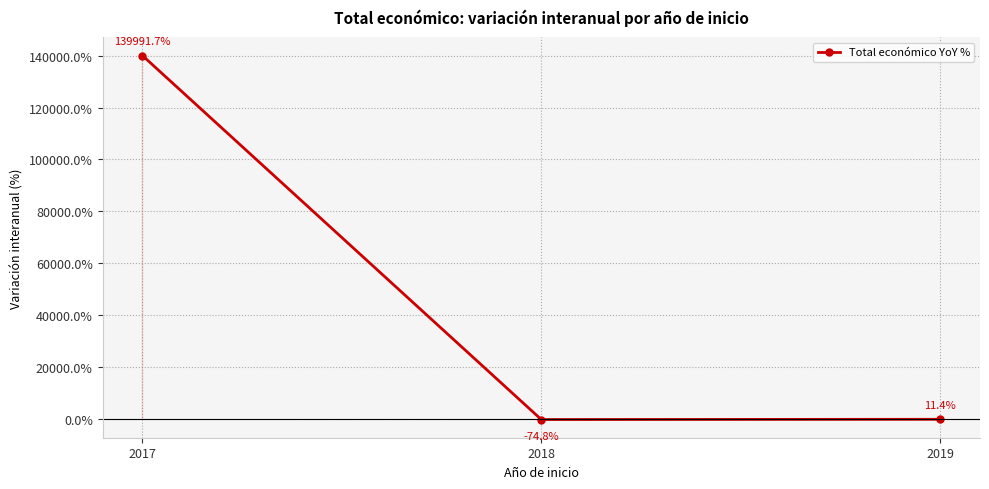

Reading right to left, what are all the values shown in this chart?

11.4	-74.8	139991.7